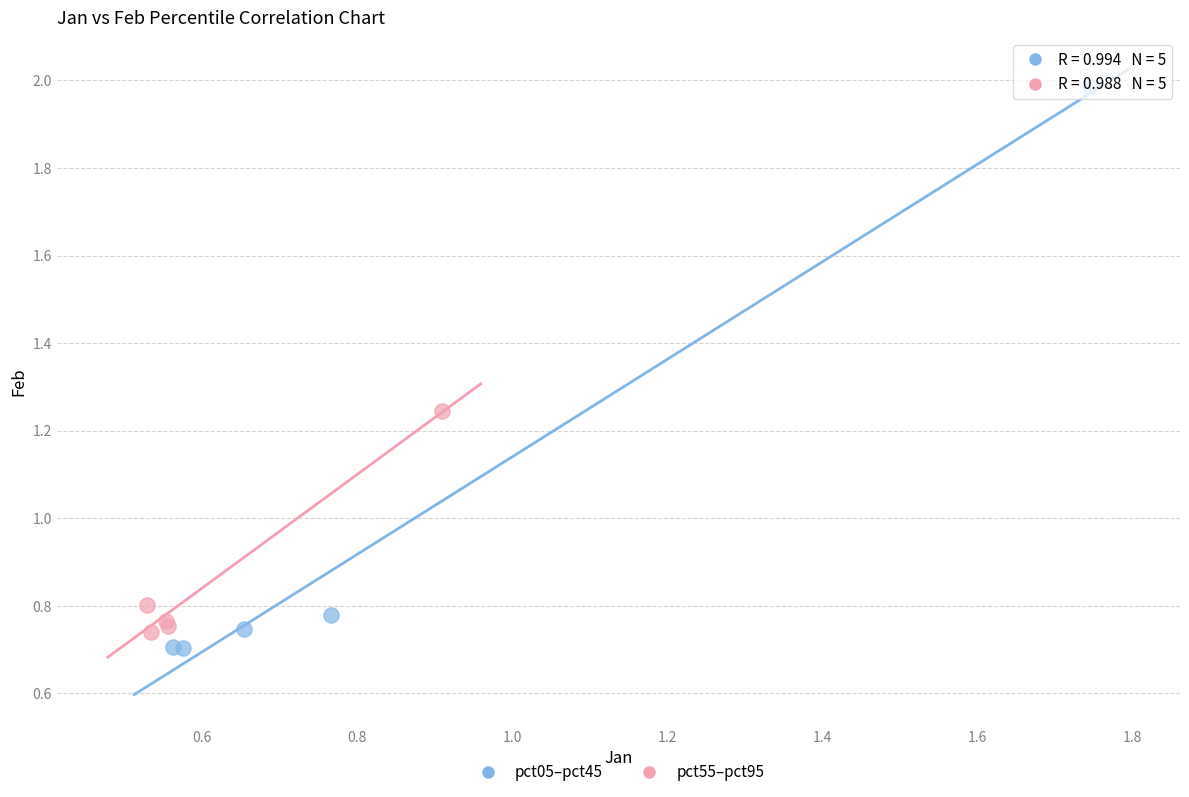

Which series contains the highest Y value?

pct05–pct45